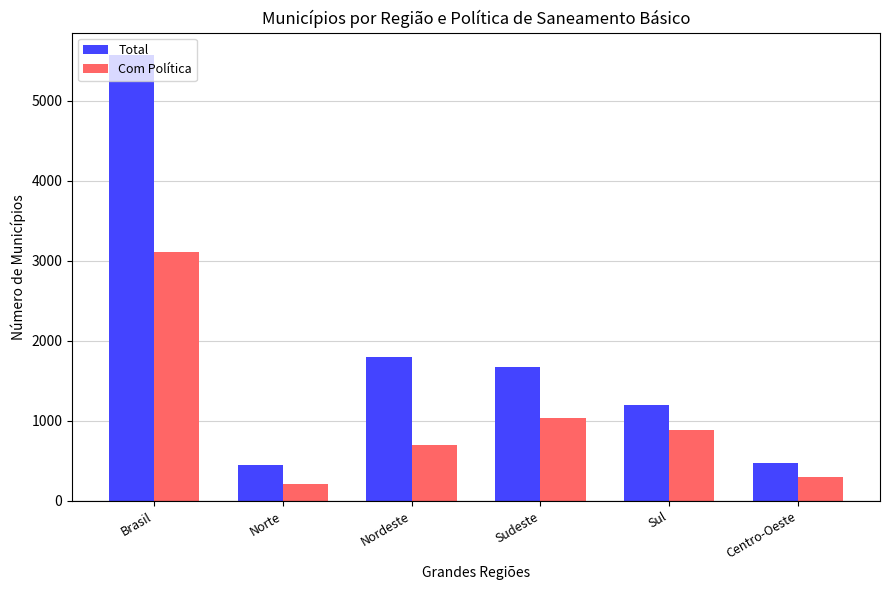

What is the label of the 4th bar from the right?

Nordeste